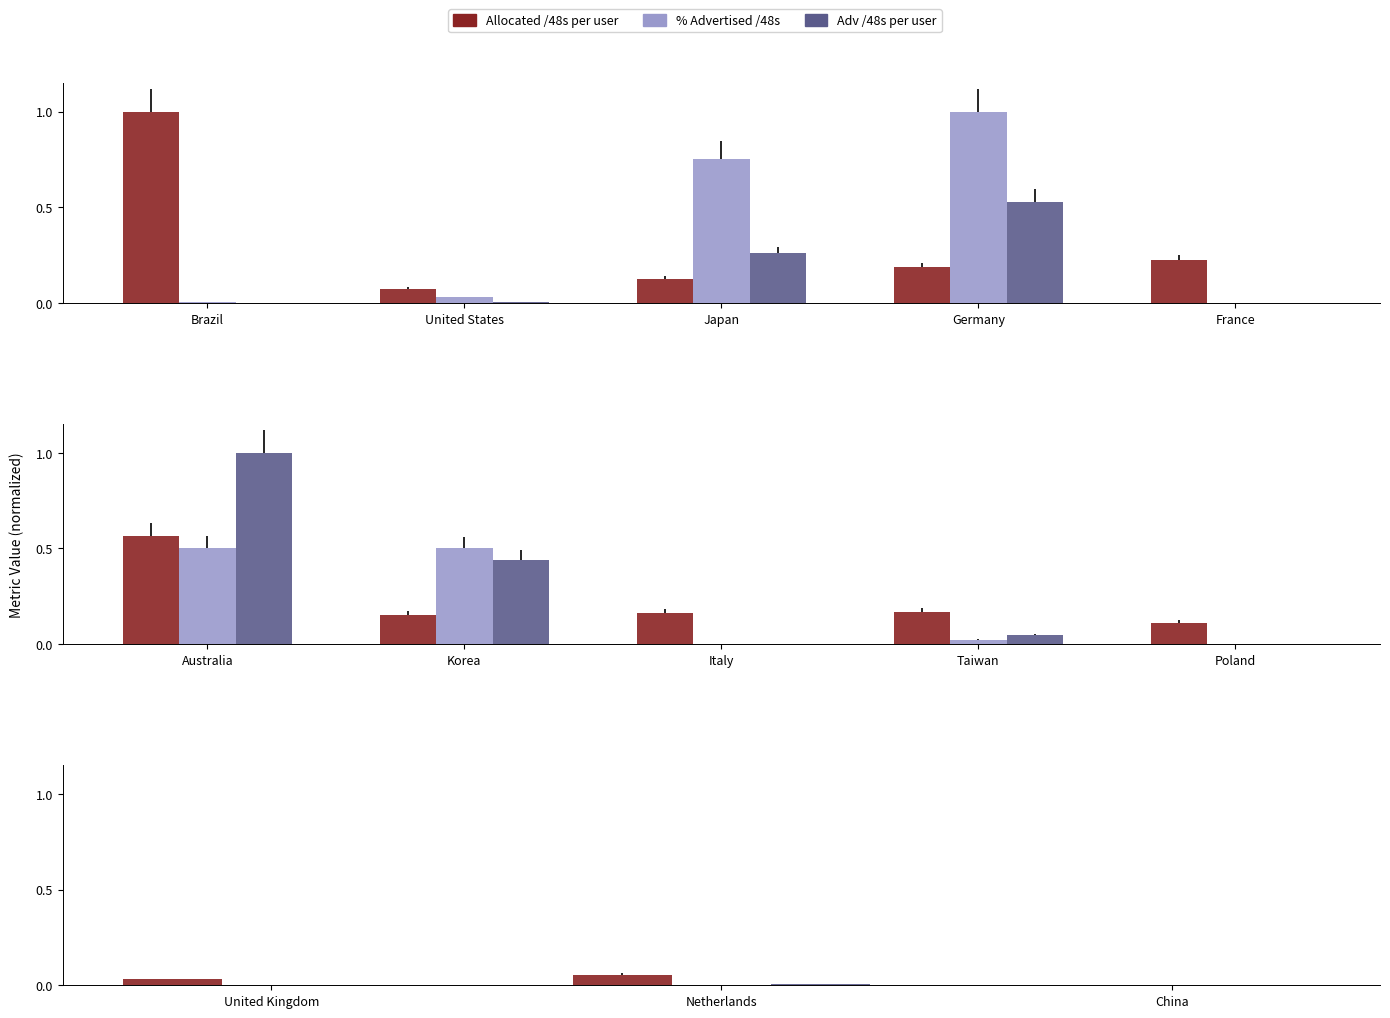

What are all the series names shown in the legend?

Allocated /48s per user, % Advertised /48s, Adv /48s per user